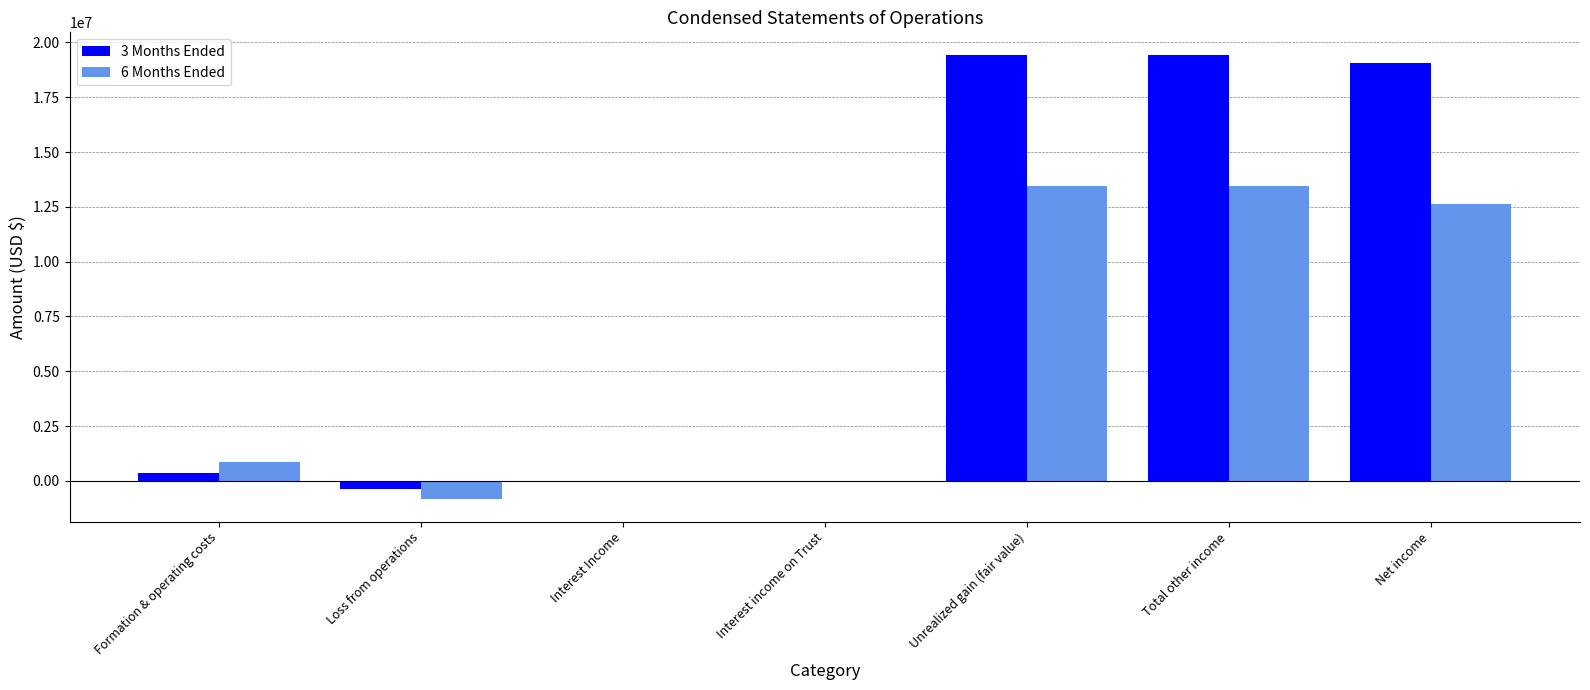

What is the sum of the 3 Months Ended values at Loss from operations and Interest income on Trust?

-373009